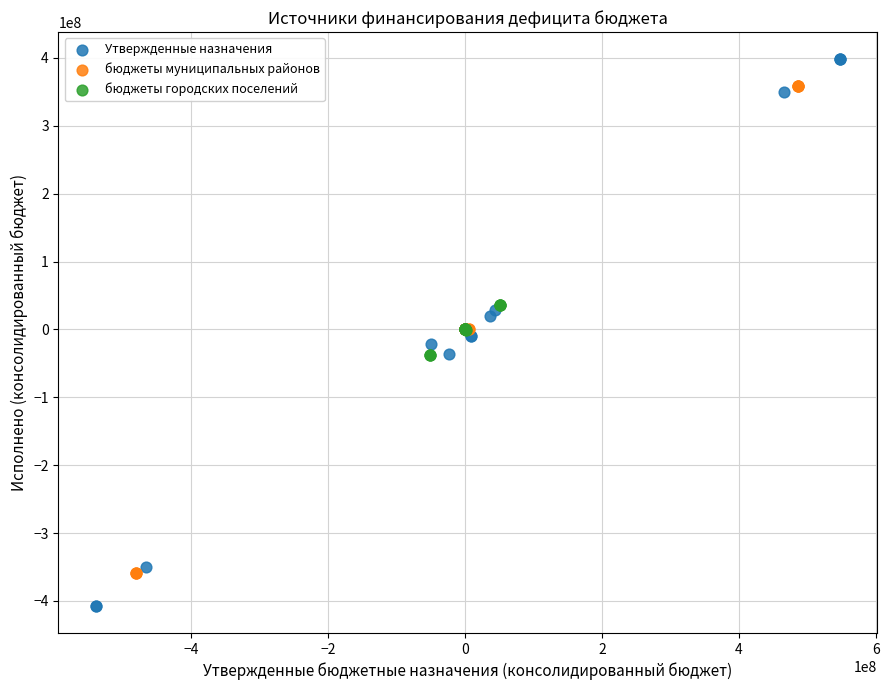

Which series reaches the maximum Y coordinate?

Утвержденные назначения